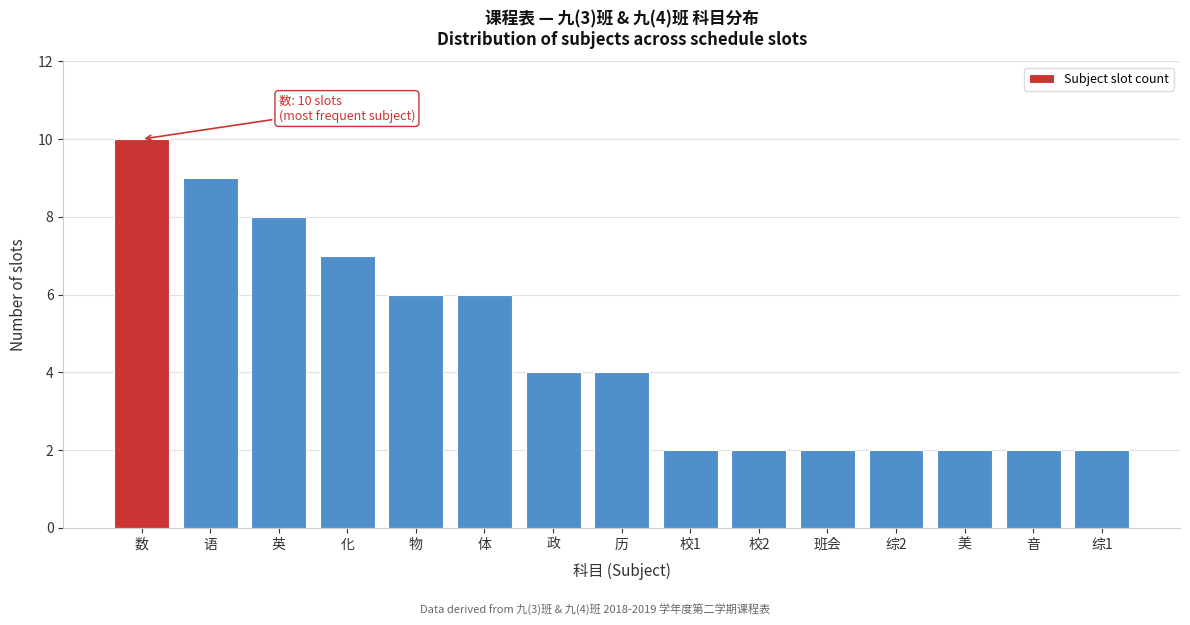

Reading left to right, transcribe all the data shown in this chart.

10	9	8	7	6	6	4	4	2	2	2	2	2	2	2